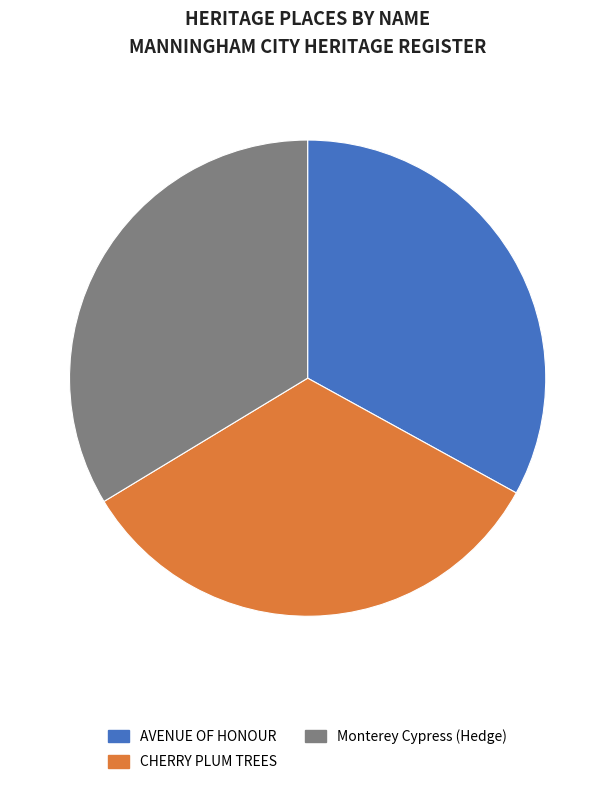

Is the sum of CHERRY PLUM TREES and AVENUE OF HONOUR greater than half?

Yes